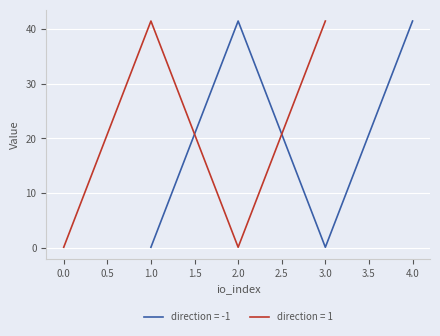

How many values in the io_index series are below 2?

3